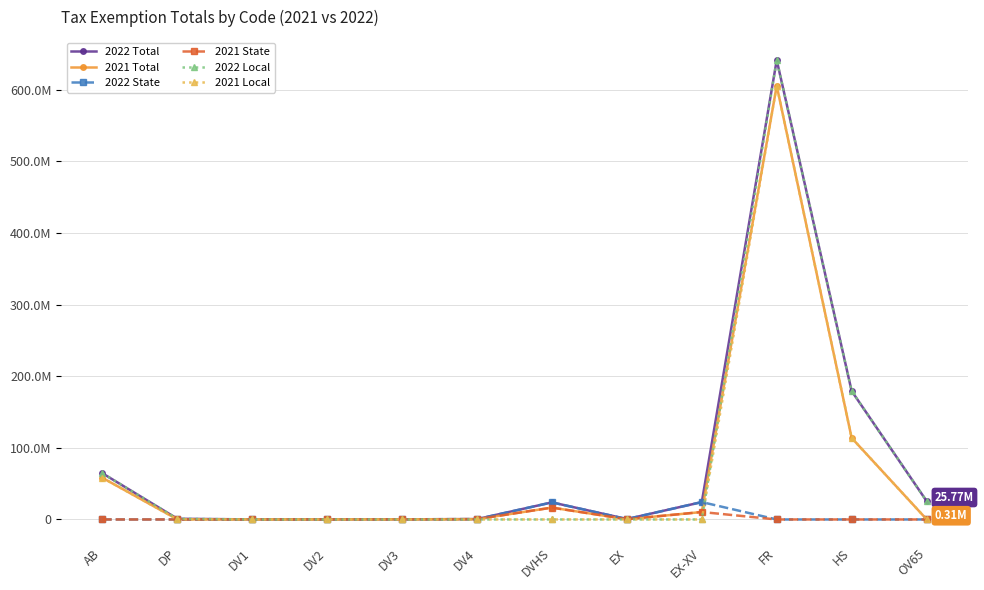

At which label is 2022 Local closest to 320664350?

HS